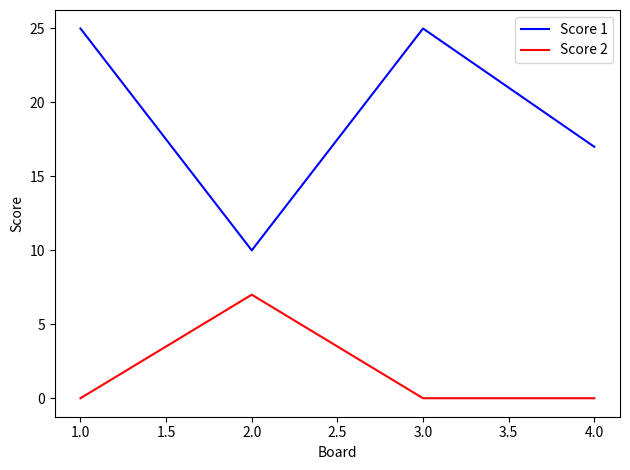

Which series has the widest spread of values?

Score 1